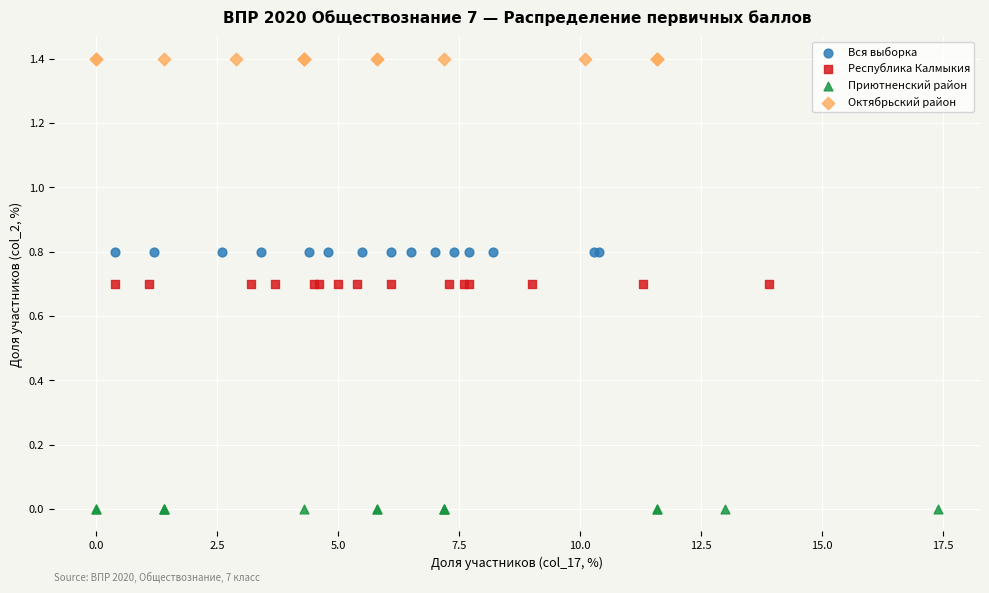

Which series reaches the minimum Y coordinate?

Приютненский район